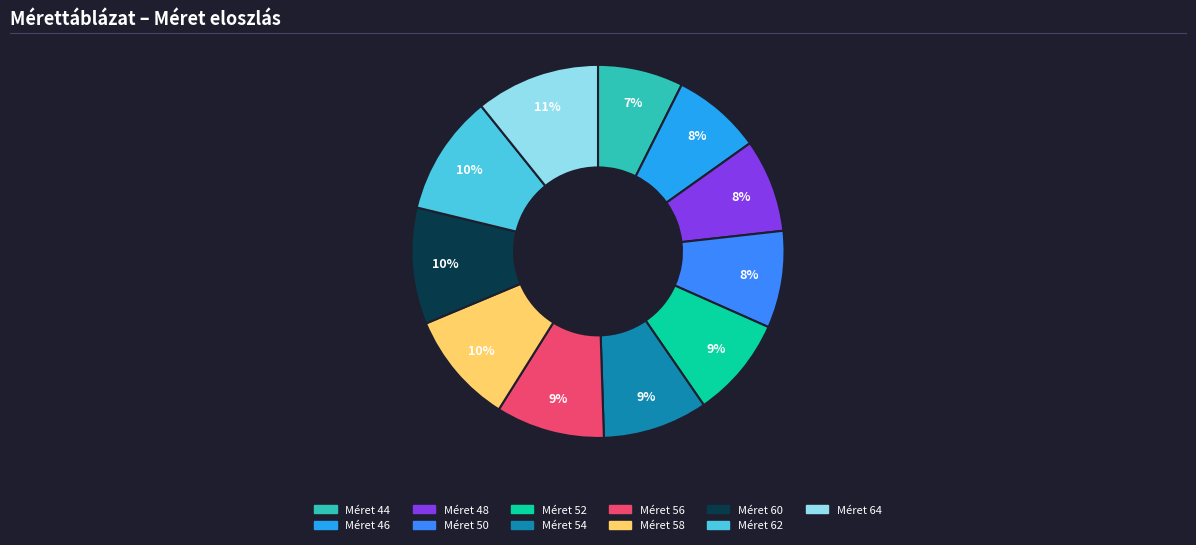

To the nearest percent, what is the average slice percentage?

9%